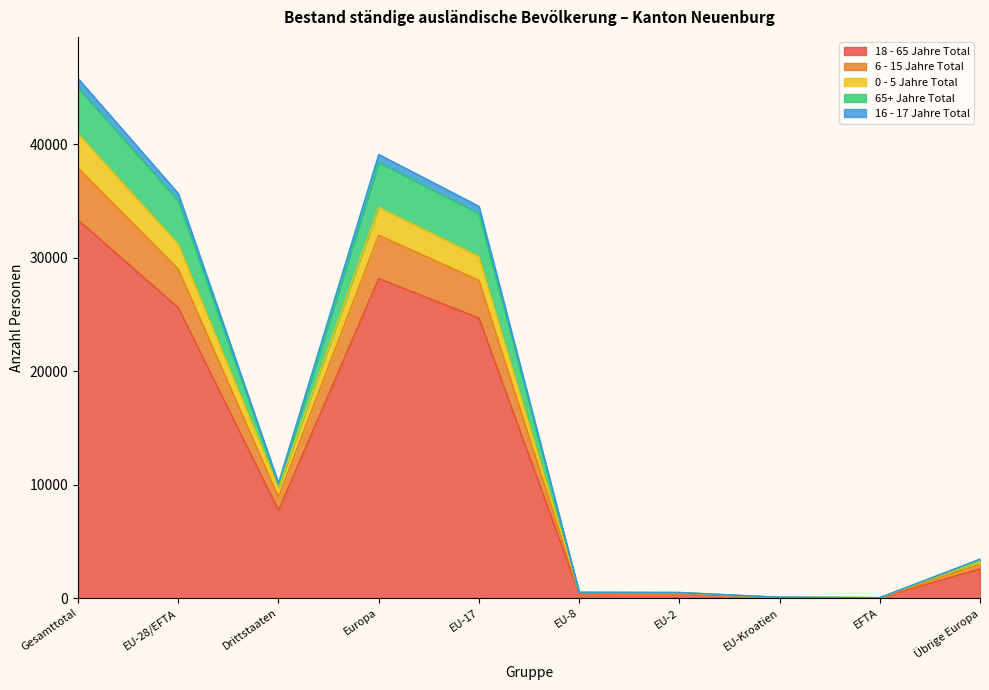

True or false: 0 - 5 Jahre Total and 16 - 17 Jahre Total intersect in this chart.

False